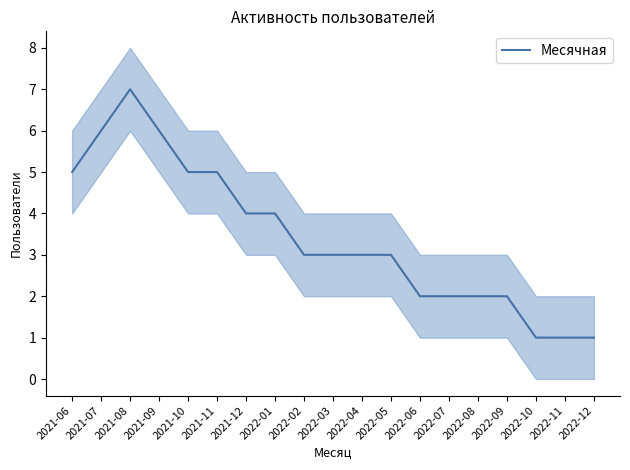

Rank the categories by value from lowest to highest.

2022-10, 2022-11, 2022-12, 2022-06, 2022-07, 2022-08, 2022-09, 2022-02, 2022-03, 2022-04, 2022-05, 2021-12, 2022-01, 2021-06, 2021-10, 2021-11, 2021-07, 2021-09, 2021-08